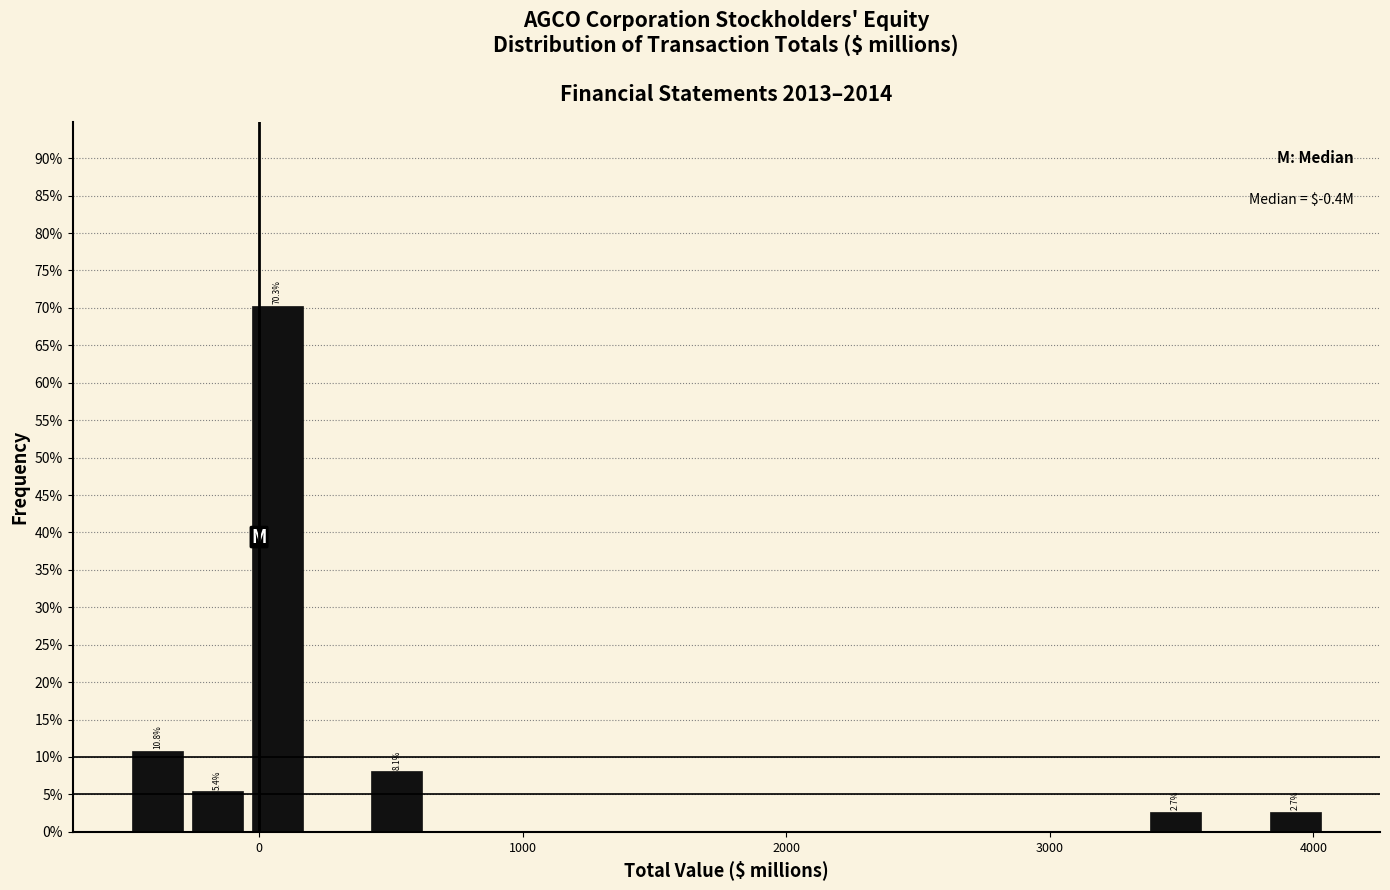

Around what value on the x-axis is the tallest bar? Give the approximate position of its centre, as read against the axis.

100